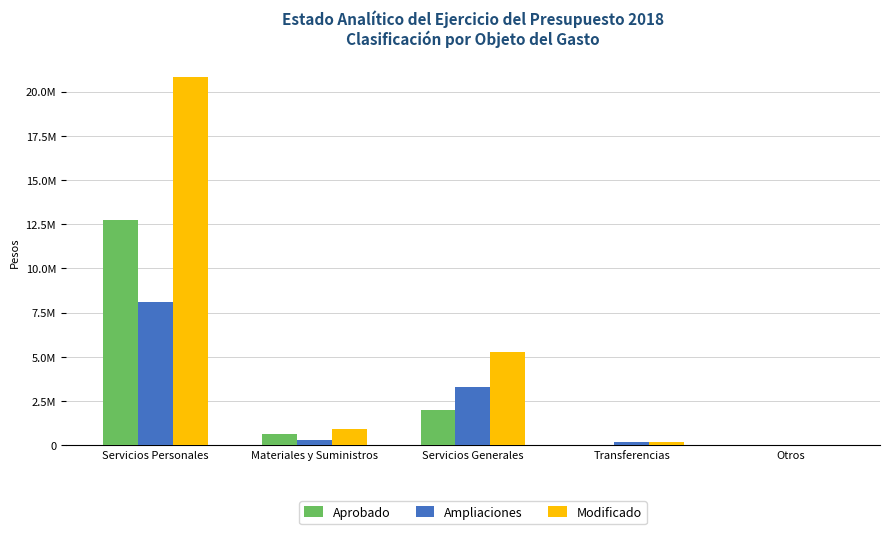

Are the bars horizontal?

No